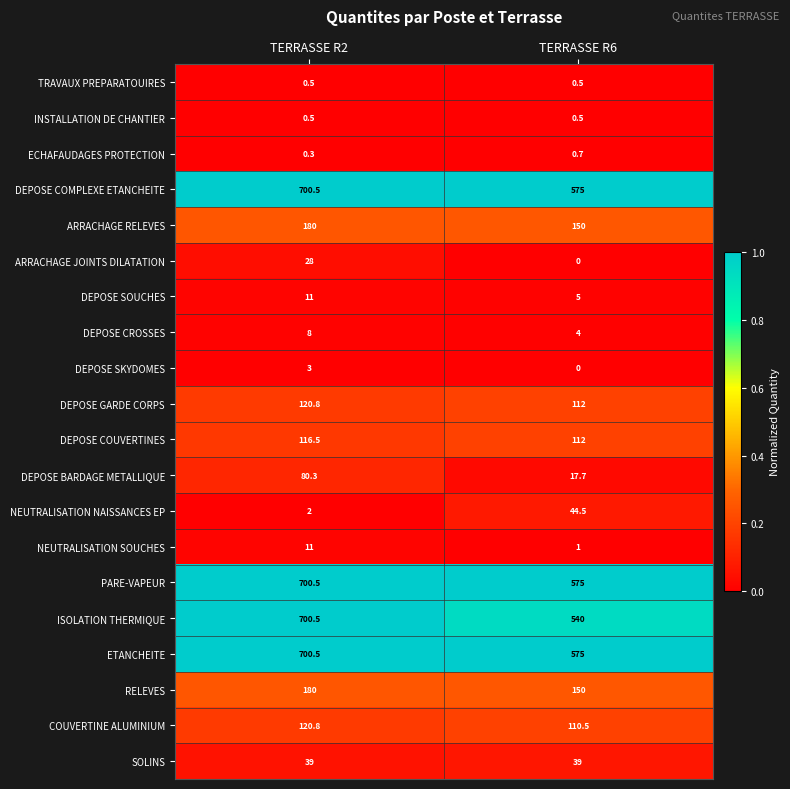

Which label corresponds to the largest value in the chart?

TERRASSE R2